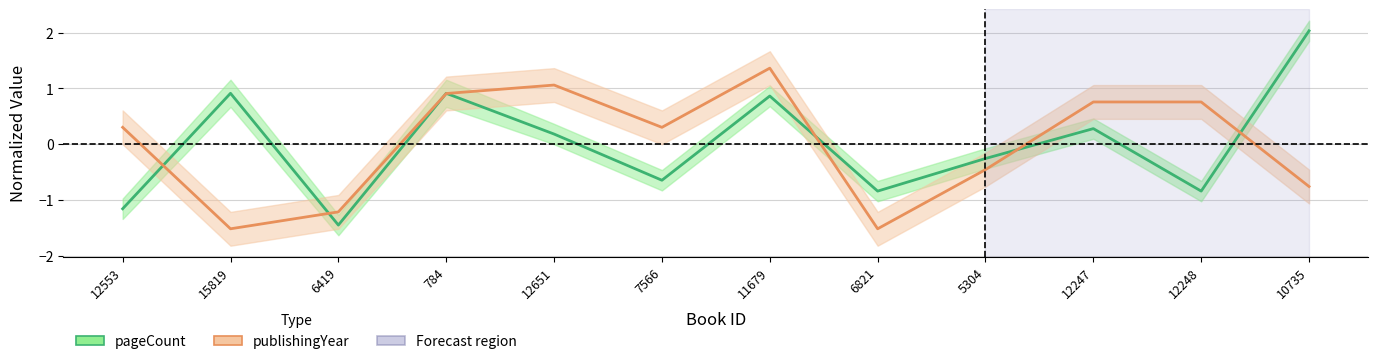

Reading left to right, extract all data points from this chart.

pageCount: 12553=-1.2	15819=0.9	6419=-1.4	784=0.9	12651=0.2	7566=-0.6	11679=0.9	6821=-0.8	5304=-0.3	12247=0.3	12248=-0.8	10735=2.0
publishingYear: 12553=0.3	15819=-1.5	6419=-1.2	784=0.9	12651=1.1	7566=0.3	11679=1.4	6821=-1.5	5304=-0.5	12247=0.8	12248=0.8	10735=-0.8